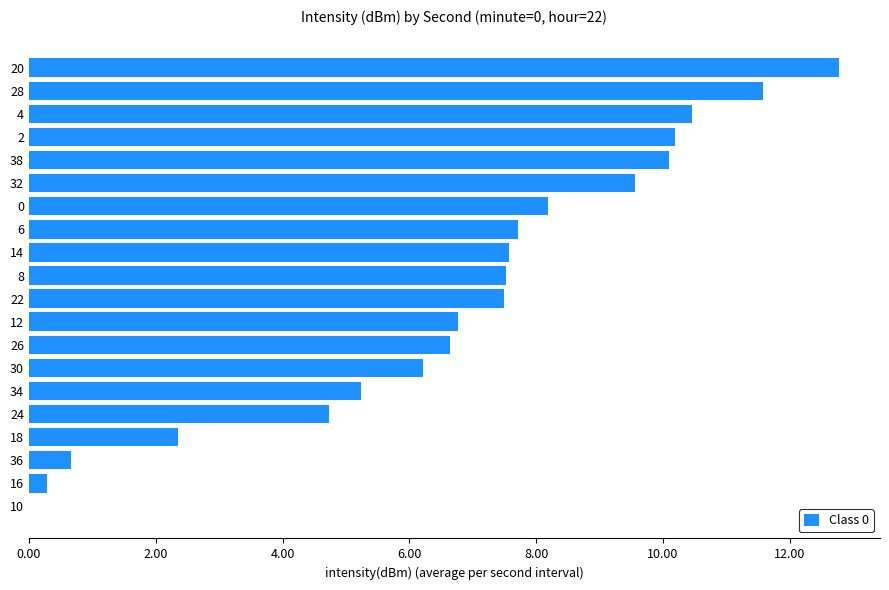

True or false: the data shows 5.4 at 10.

False